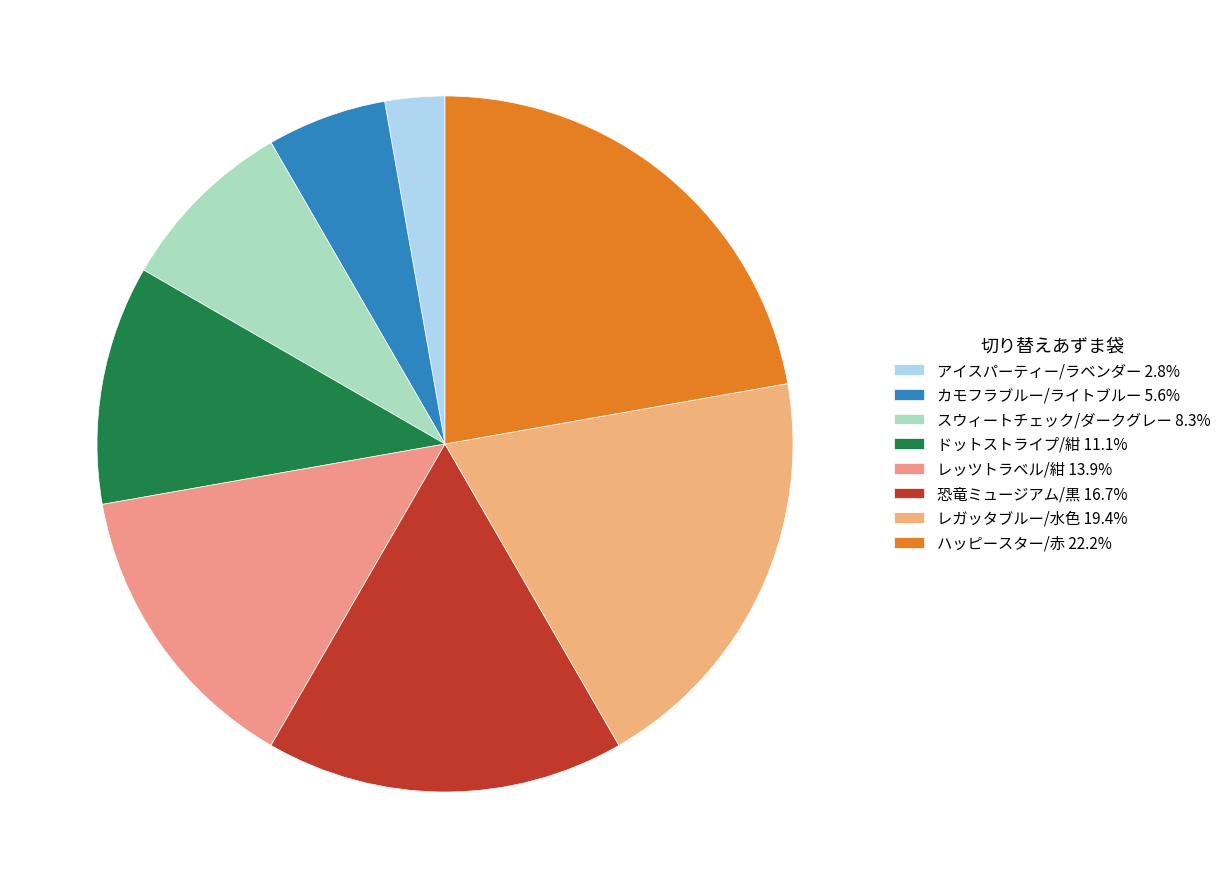

Count the number of slices in the pie.

8